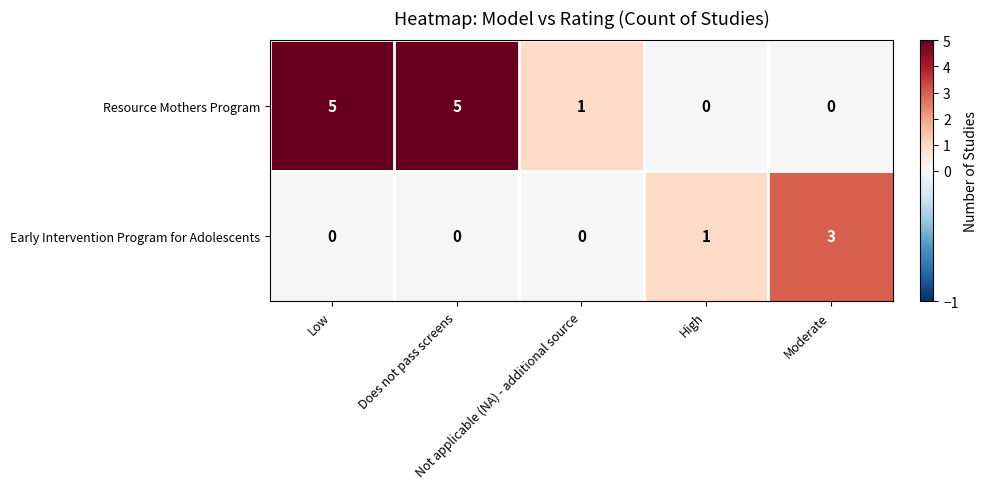

Count the number of categories in the chart.

5